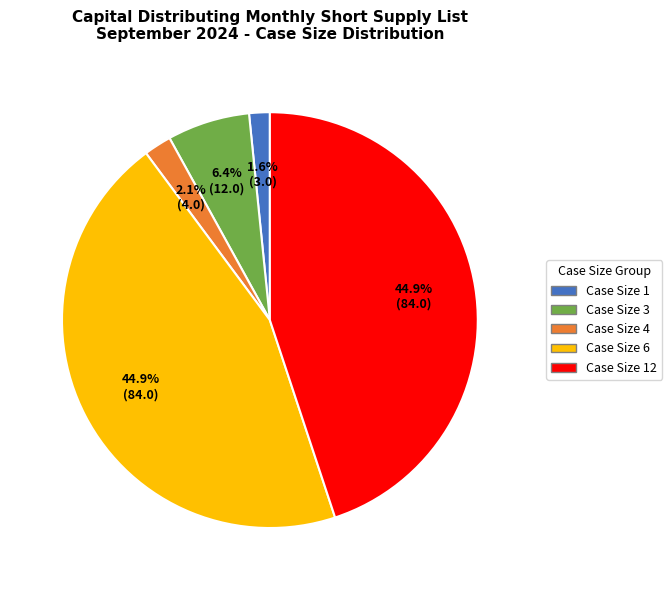

Is there any slice that represents more than half of the pie?

No